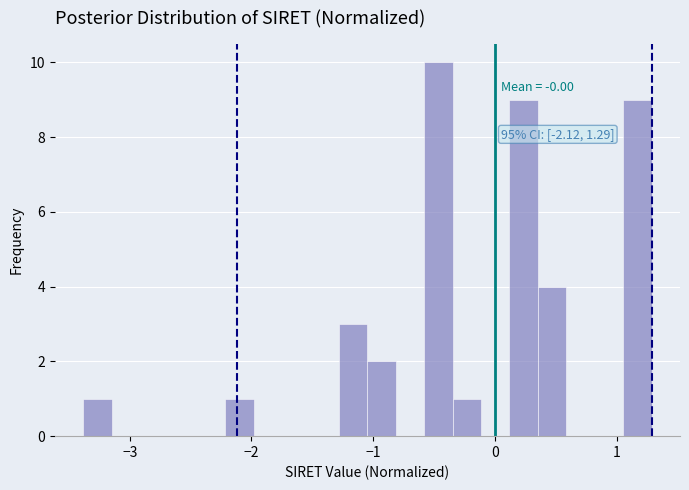

Around what value on the x-axis is the tallest bar? Give the approximate position of its centre, as read against the axis.

-0.5